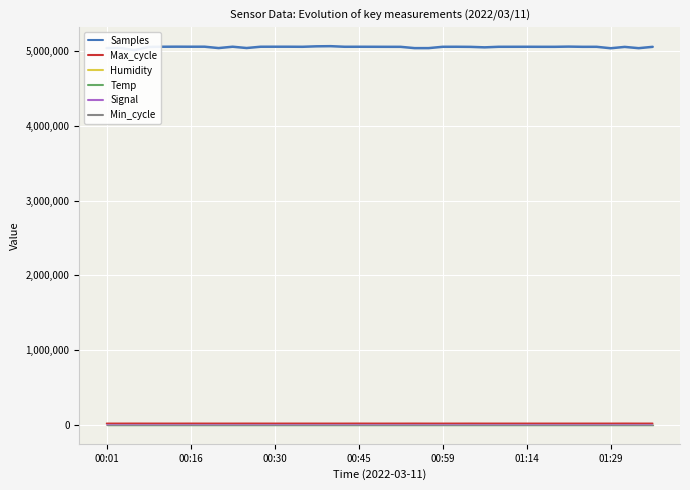

At which category does Max_cycle reach its first local peak?

00:30